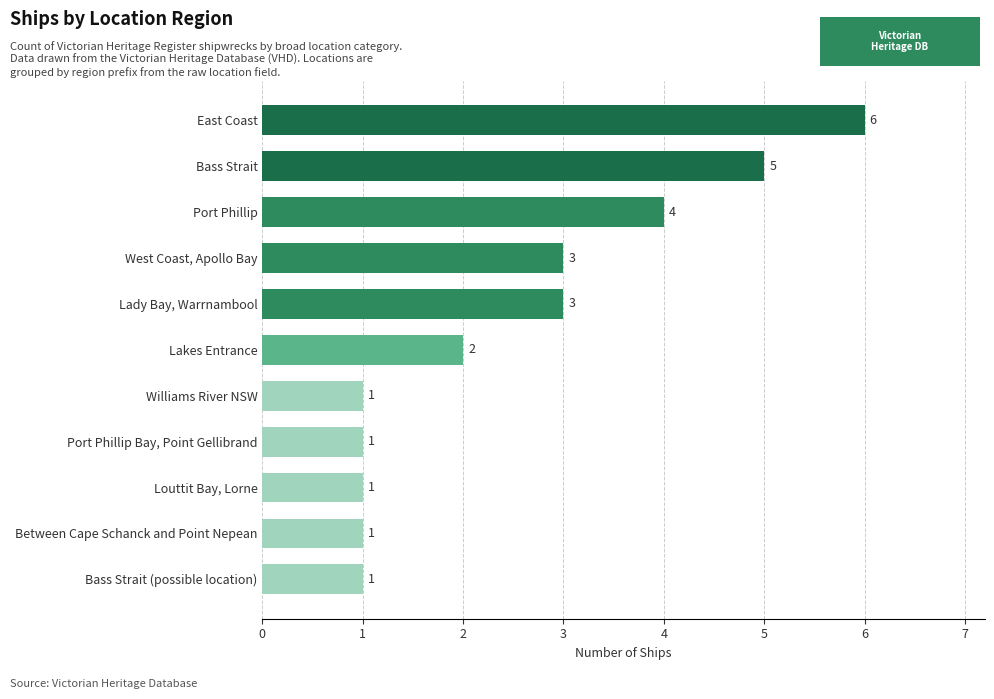

Reading bottom to top, list all the values displayed in this chart.

Bass Strait (possible location)=1	Between Cape Schanck and Point Nepean=1	Louttit Bay, Lorne=1	Port Phillip Bay, Point Gellibrand=1	Williams River NSW=1	Lakes Entrance=2	Lady Bay, Warrnambool=3	West Coast, Apollo Bay=3	Port Phillip=4	Bass Strait=5	East Coast=6